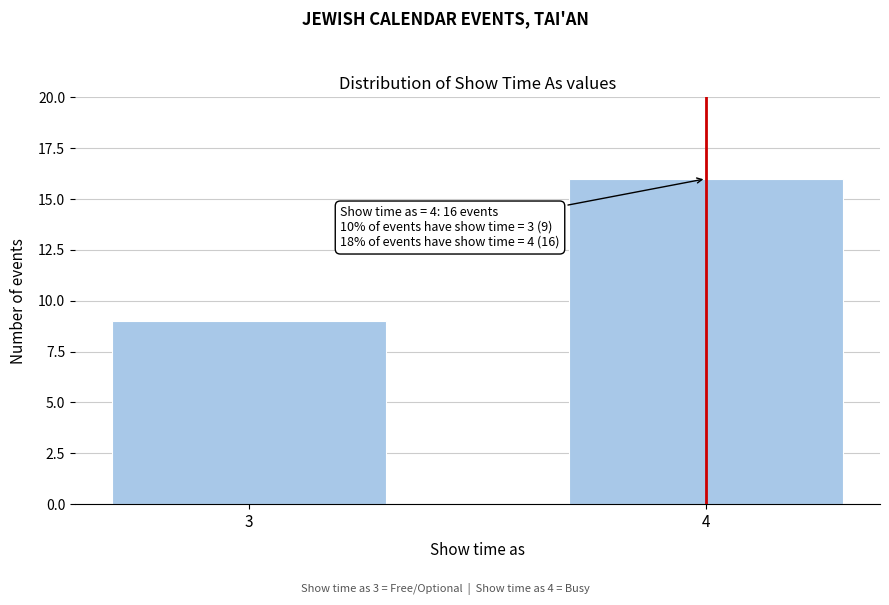

Reading right to left, list all the values displayed in this chart.

16	9